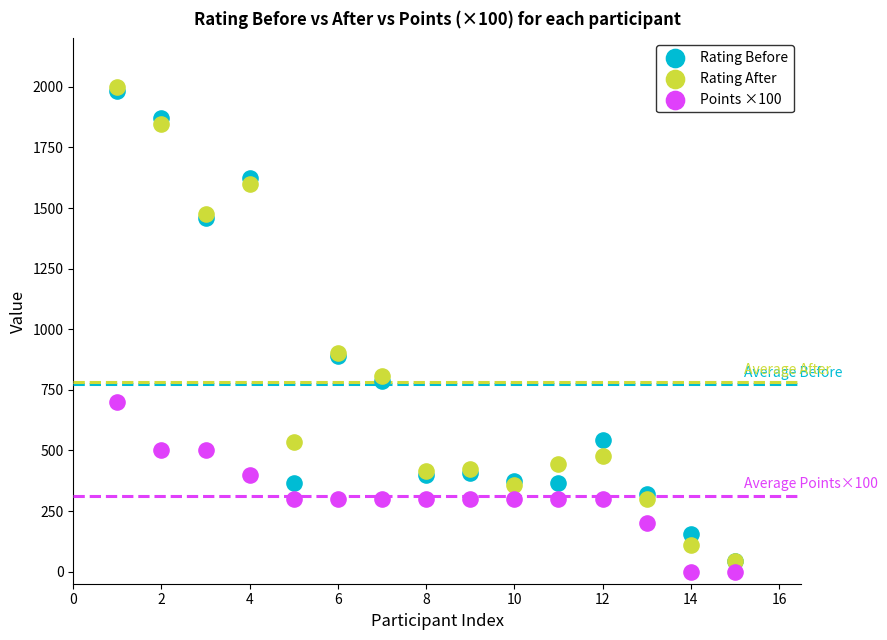

What are all the series names shown in the legend?

Rating Before, Rating After, Points ×100